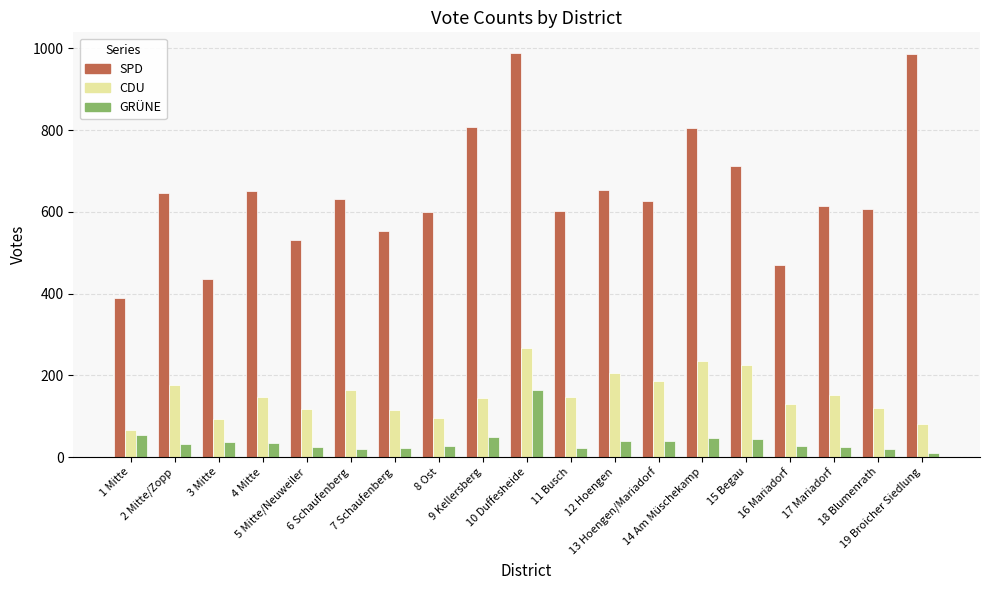

How many bars are there in total?

57